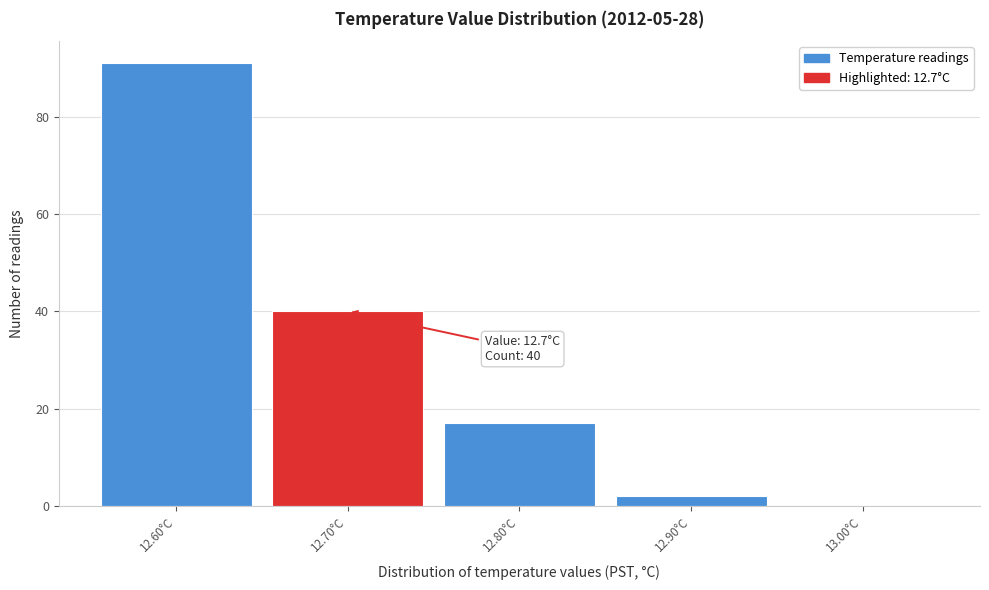

Which range on the x-axis has the tallest bar?

12.55 to 12.65